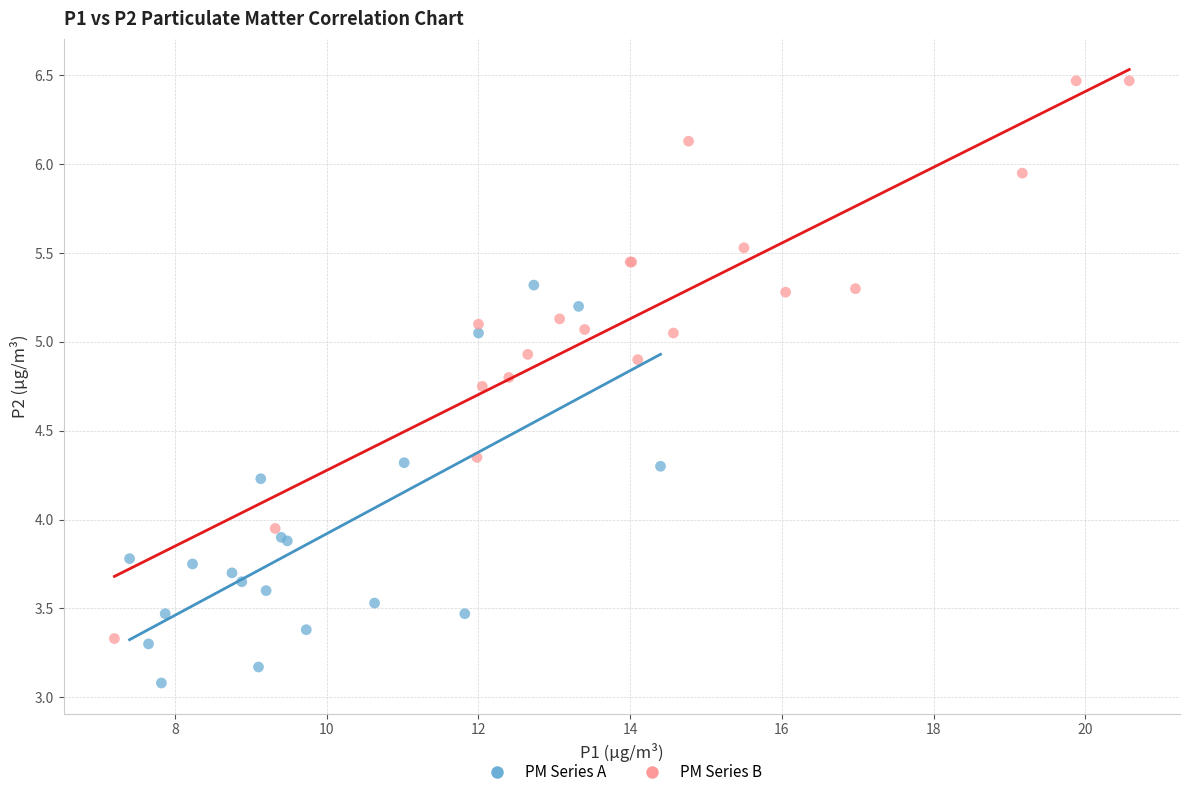

Which series has the widest spread of Y values?

PM Series B